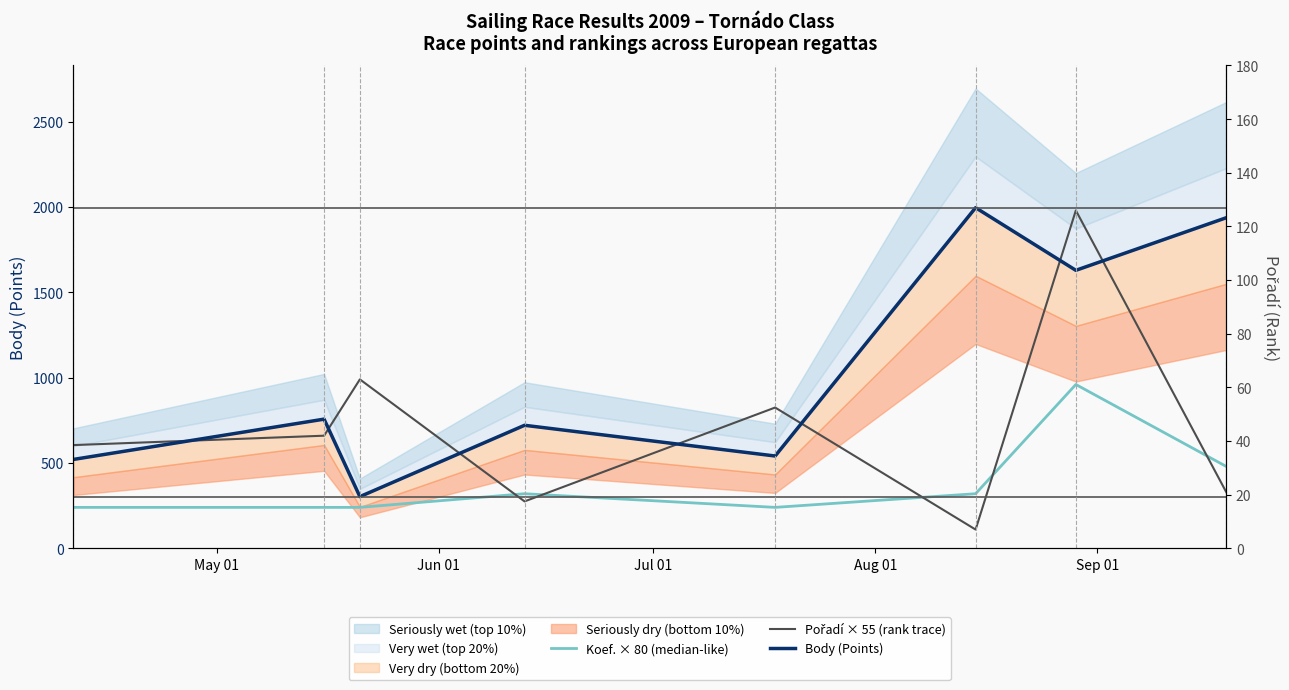

Where is Body (Points) nearest to the value 1149?

Jun 01